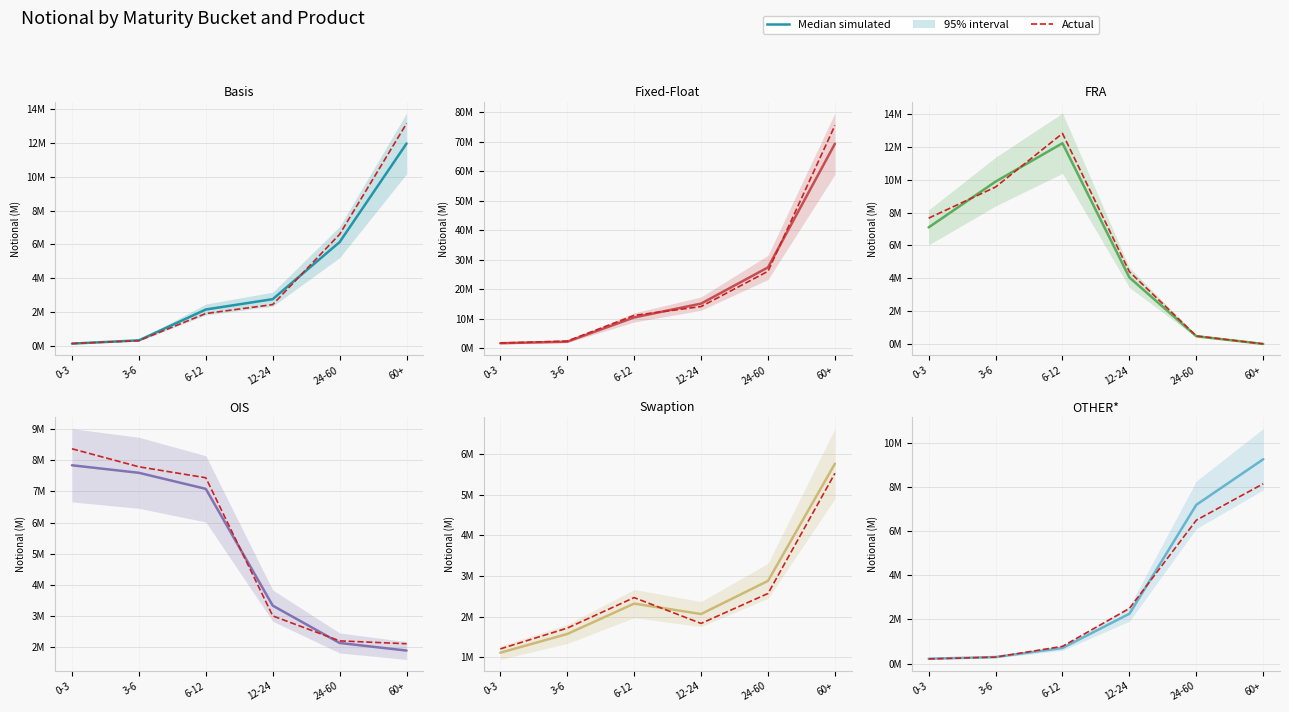

Reading left to right, transcribe all the data shown in this chart.

Basis: 0-3=0.1	3-6=0.3	6-12=2.1	12-24=2.8	24-60=6.1	60+=12.0
Fixed-Float: 0-3=1.7	3-6=2.2	6-12=10.4	12-24=15.1	24-60=27.4	60+=69.4
FRA: 0-3=7.1	3-6=9.9	6-12=12.2	12-24=4.0	24-60=0.5	60+=0.0
OIS: 0-3=7.8	3-6=7.6	6-12=7.1	12-24=3.3	24-60=2.1	60+=1.9
Swaption: 0-3=1.1	3-6=1.6	6-12=2.3	12-24=2.1	24-60=2.9	60+=5.8
OTHER*: 0-3=0.2	3-6=0.3	6-12=0.7	12-24=2.3	24-60=7.2	60+=9.3